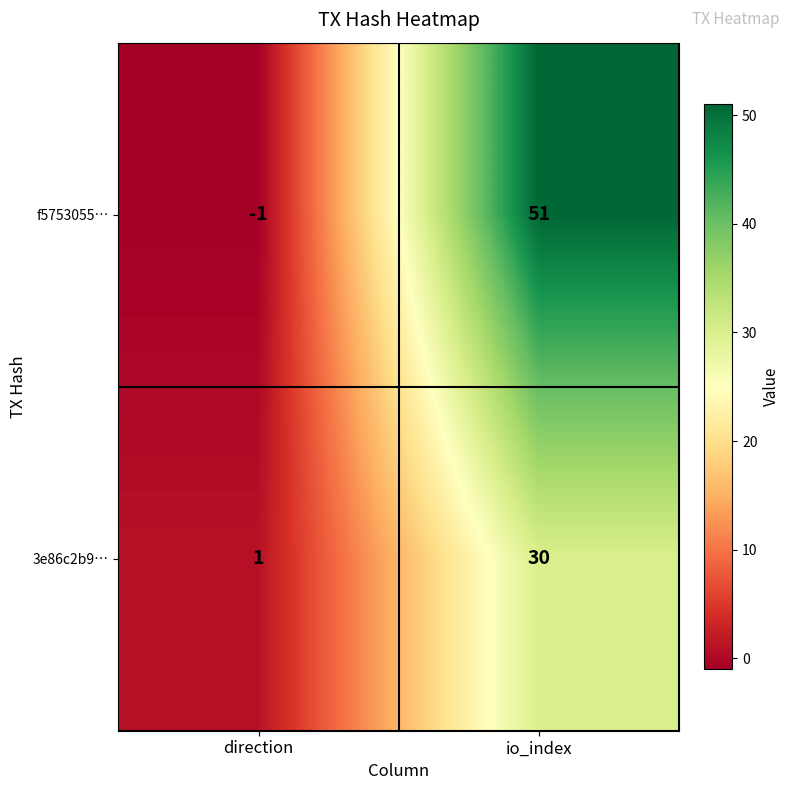

True or false: 3e86c2b9… has a value of 0 at direction.

False